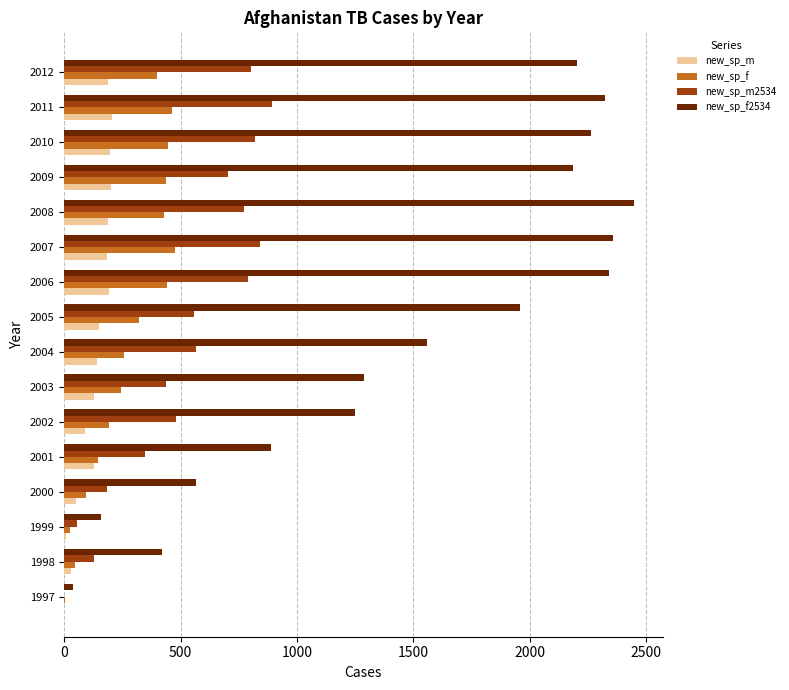

What is the maximum value for new_sp_f?

475